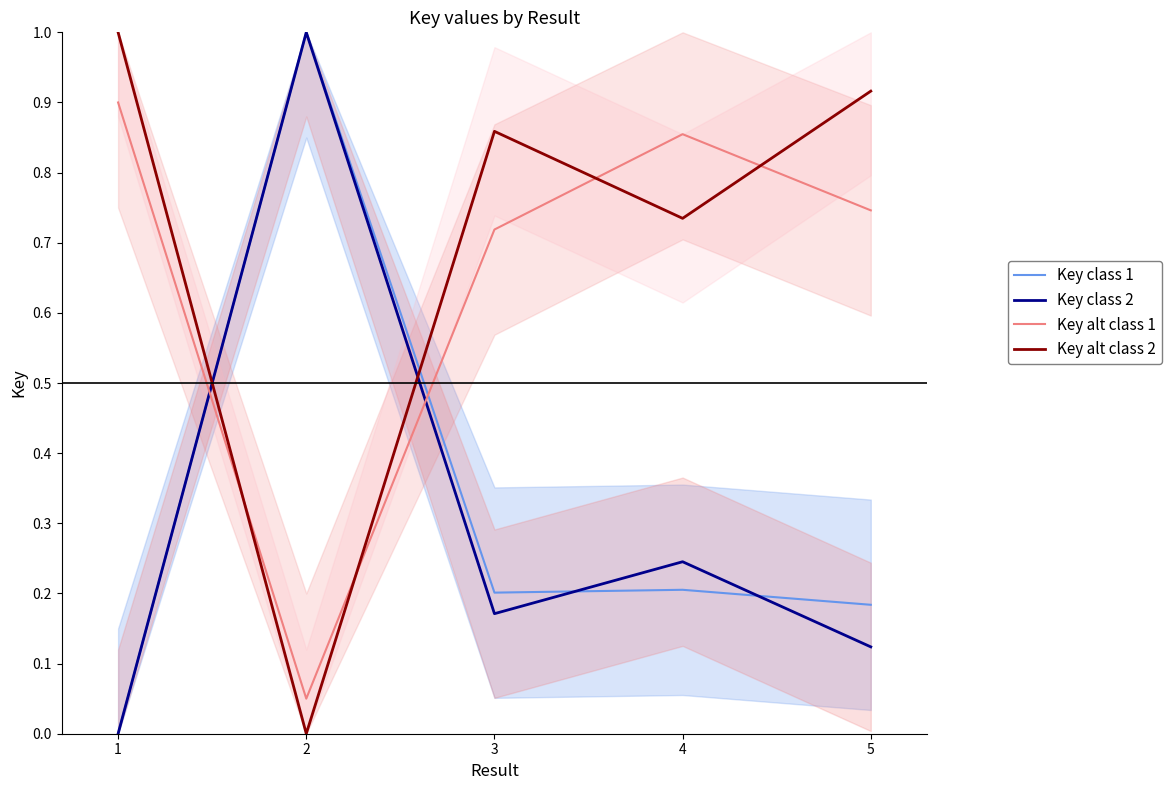

Is the value of Key alt class 2 at 1 greater than the value of Key class 1 at 1?

Yes